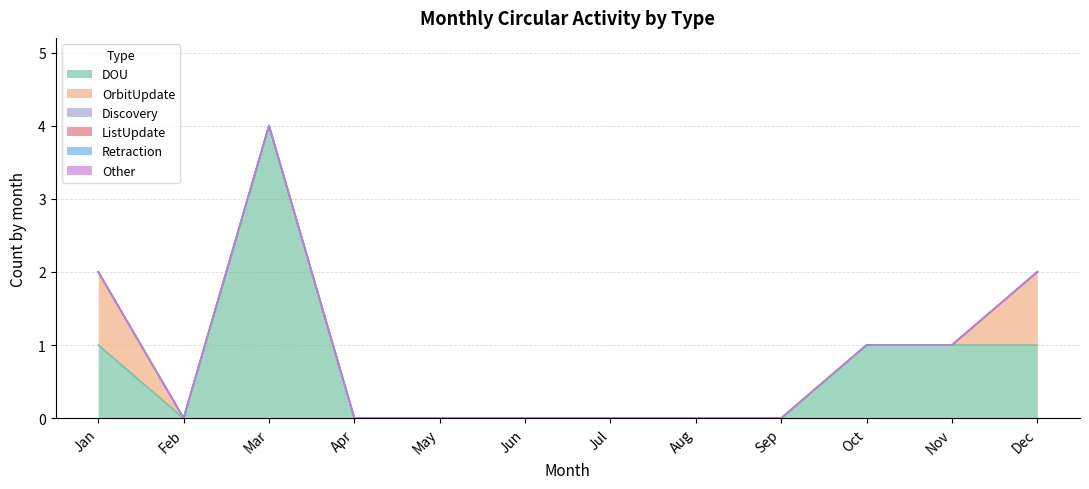

How many data points in OrbitUpdate are above 0?

2